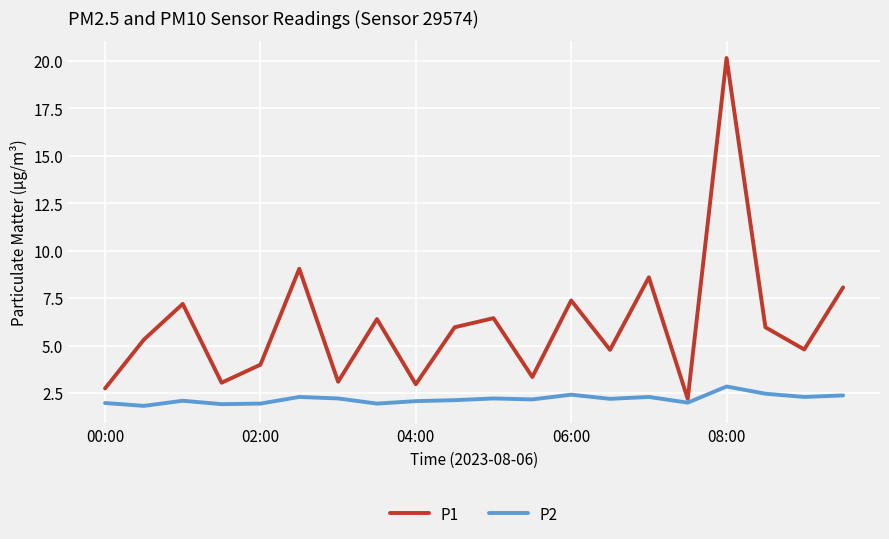

True or false: P2 has more than 2 interior local peaks.

True